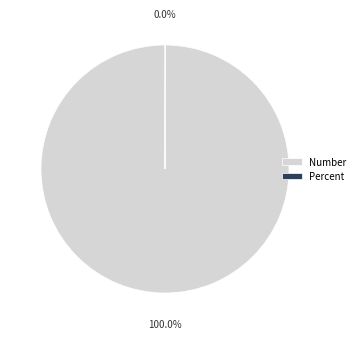

What is the majority slice?

Number